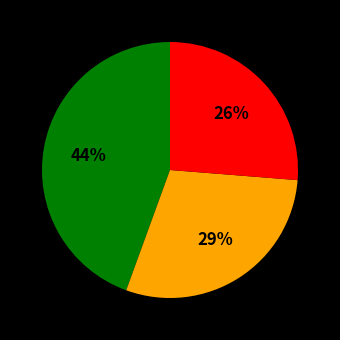

Does any single category account for the majority?

No